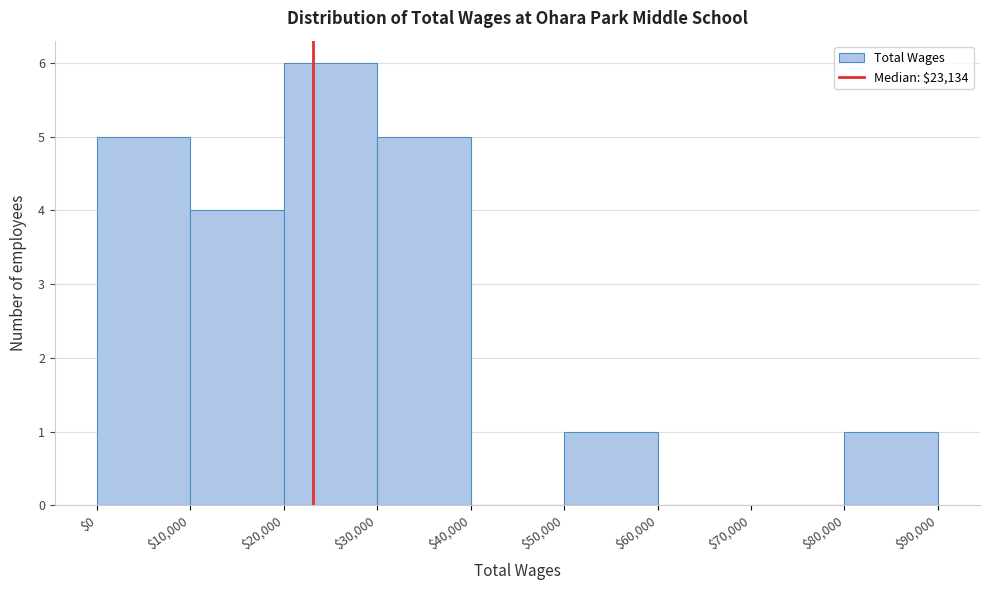

Reading left to right, transcribe this chart: for each bar, give the range it covers on the x-axis and its height. The values are not printed on the chart, so give them approximately, as read against the axis.

$0 to $10,000: 5
$10,000 to $20,000: 4
$20,000 to $30,000: 6
$30,000 to $40,000: 5
$40,000 to $50,000: 0
$50,000 to $60,000: 1
$60,000 to $70,000: 0
$70,000 to $80,000: 0
$80,000 to $90,000: 1